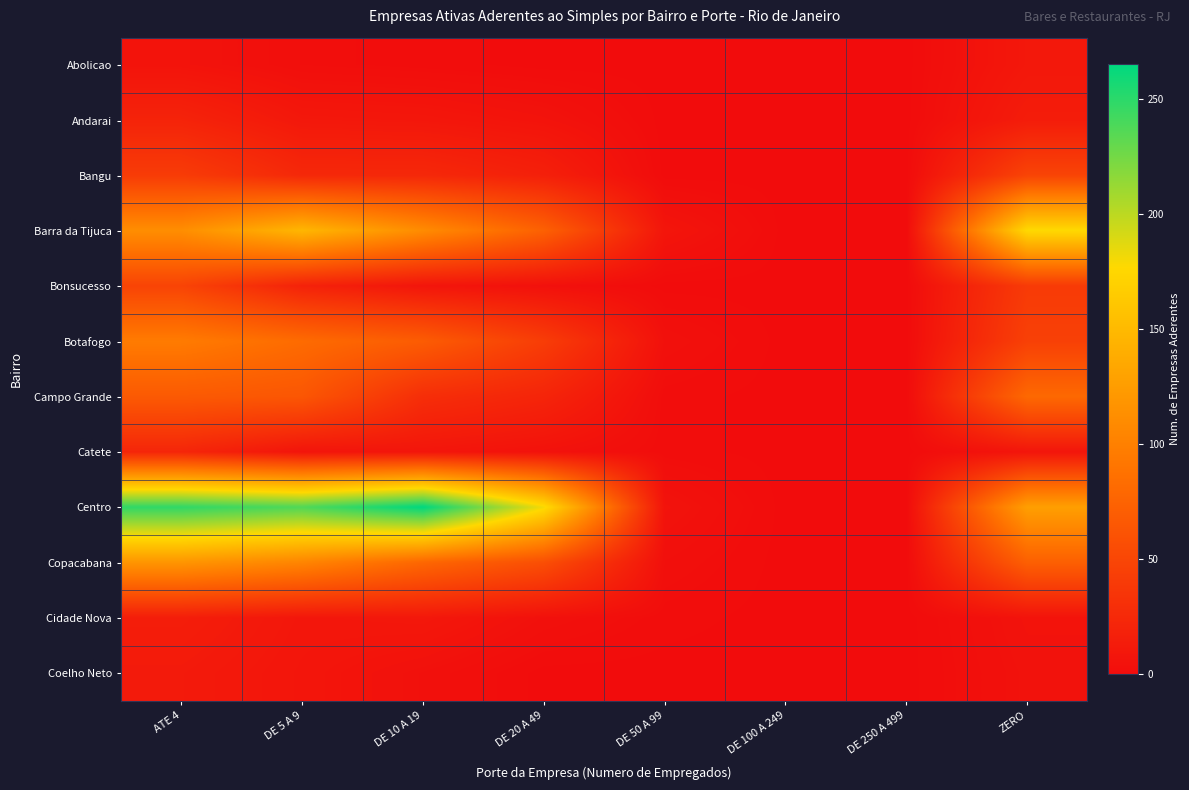

What is the greatest value displayed?

265